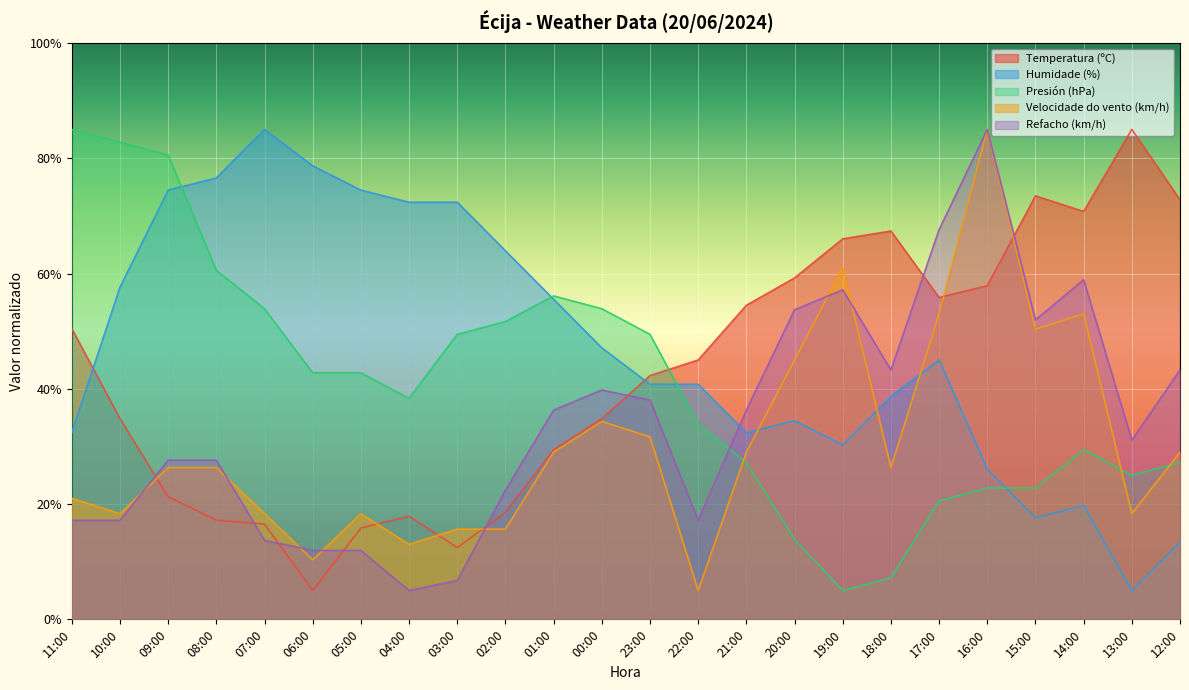

Reading left to right, list all the values displayed in this chart.

Temperatura (ºC): 50.4	34.8	21.3	17.2	16.5	5.0	15.8	17.9	12.5	18.6	29.4	34.8	42.3	45.0	54.5	59.2	66.0	67.4	55.8	57.9	73.5	70.8	85.0	72.8
Humidade (%): 32.4	57.6	74.5	76.6	85.0	78.7	74.5	72.4	72.4	63.9	55.5	47.1	40.8	40.8	32.4	34.5	30.3	38.7	45.0	26.1	17.6	19.7	5.0	13.4
Presión (hPa): 85.0	82.8	80.6	60.6	53.9	42.8	42.8	38.3	49.4	51.7	56.1	53.9	49.4	33.9	27.2	13.9	5.0	7.2	20.6	22.8	22.8	29.4	25.0	27.2
Velocidade do vento (km/h): 21.0	18.3	26.3	26.3	18.3	10.3	18.3	13.0	15.7	15.7	29.0	34.3	31.7	5.0	29.0	45.0	61.0	26.3	53.0	85.0	50.3	53.0	18.3	29.0
Refacho (km/h): 17.2	17.2	27.6	27.6	13.7	12.0	12.0	5.0	6.7	22.4	36.3	39.8	38.0	17.2	36.3	53.7	57.2	43.3	67.6	85.0	52.0	58.9	31.1	43.3